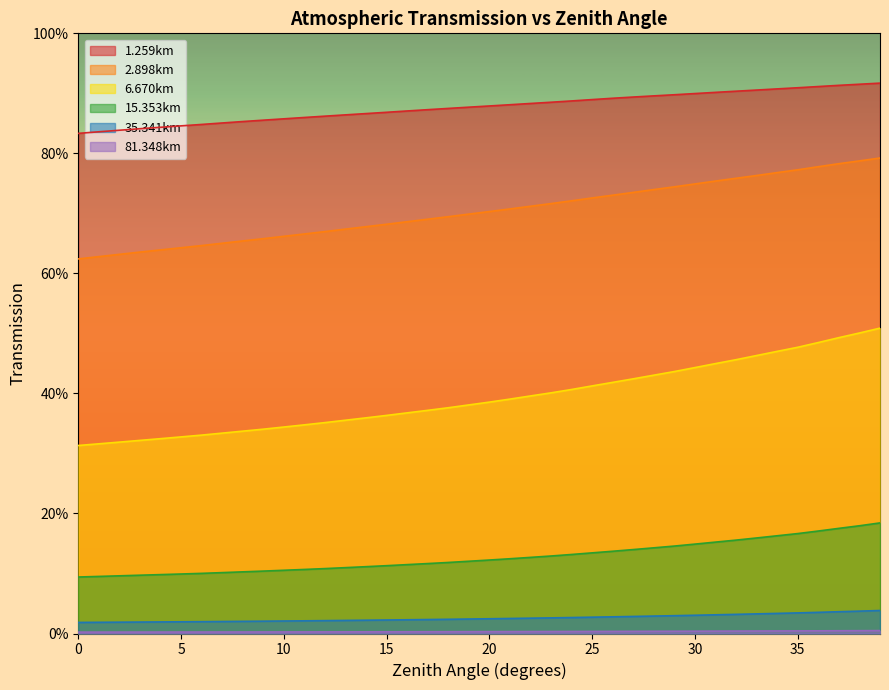

List the series in order of their peak value, highest first.

1.259km, 2.898km, 6.670km, 15.353km, 35.341km, 81.348km